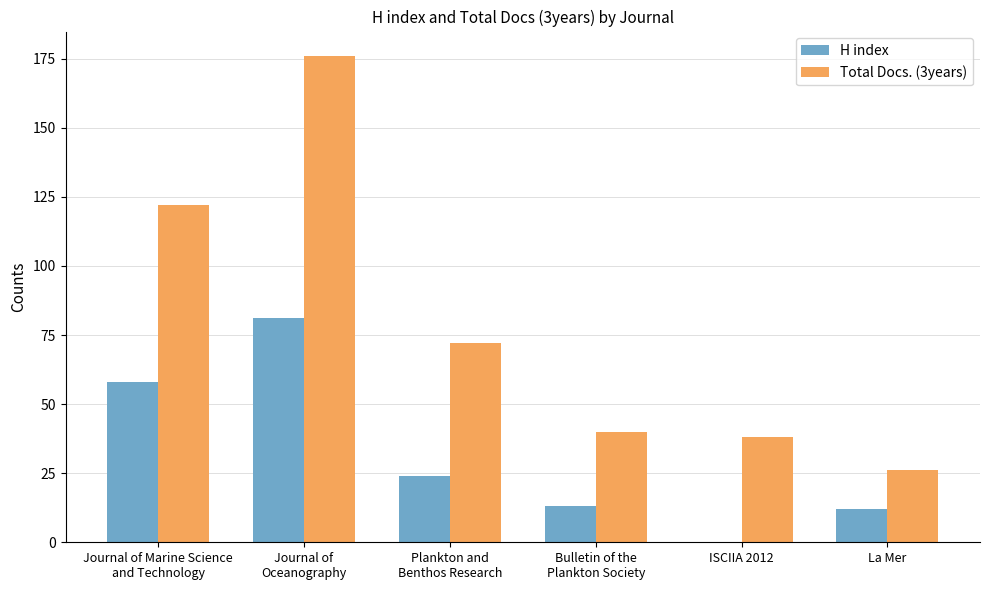

Are the bars grouped side by side (vs. stacked)?

Yes